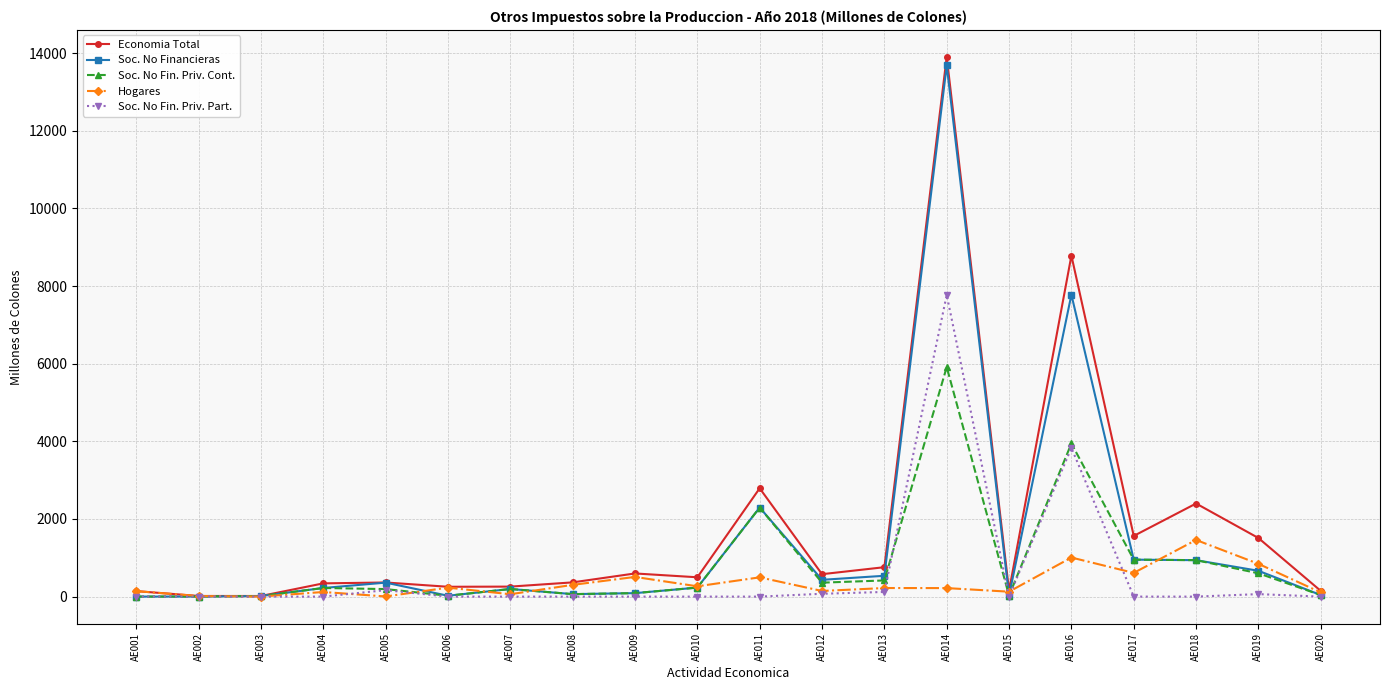

At which category is the sum across all series the highest?

AE014